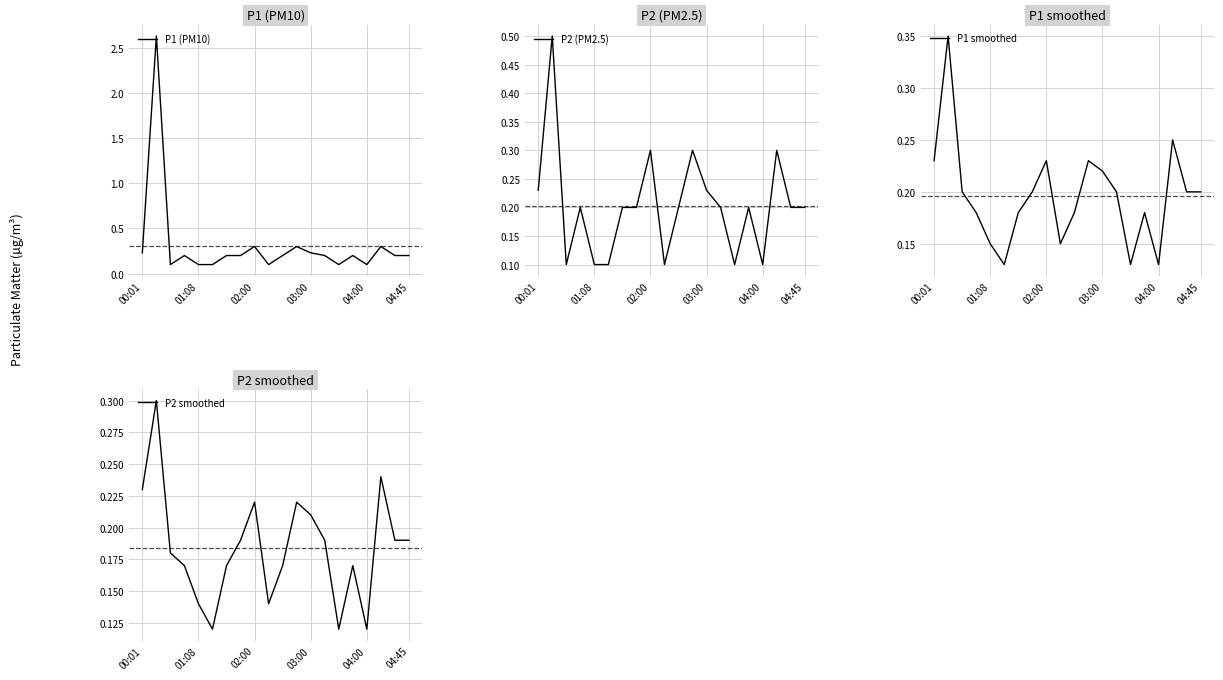

Reading left to right, extract all data points from this chart.

P1 (PM10): 0.2	2.6	0.1	0.2	0.1	0.1	0.2	0.2	0.3	0.1	0.2	0.3	0.2	0.2	0.1	0.2	0.1	0.3	0.2	0.2
P2 (PM2.5): 0.2	0.5	0.1	0.2	0.1	0.1	0.2	0.2	0.3	0.1	0.2	0.3	0.2	0.2	0.1	0.2	0.1	0.3	0.2	0.2
P1 smoothed: 0.2	0.3	0.2	0.2	0.1	0.1	0.2	0.2	0.2	0.1	0.2	0.2	0.2	0.2	0.1	0.2	0.1	0.2	0.2	0.2
P2 smoothed: 0.2	0.3	0.2	0.2	0.1	0.1	0.2	0.2	0.2	0.1	0.2	0.2	0.2	0.2	0.1	0.2	0.1	0.2	0.2	0.2